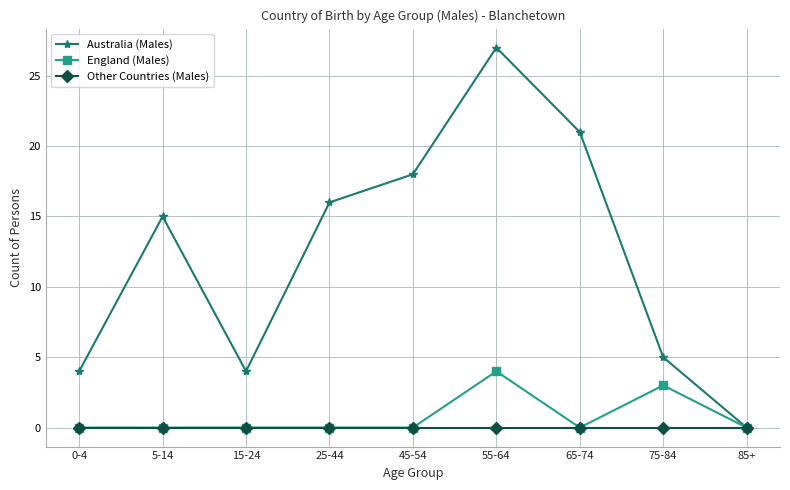

How many interior local valleys does the Australia (Males) series have?

1